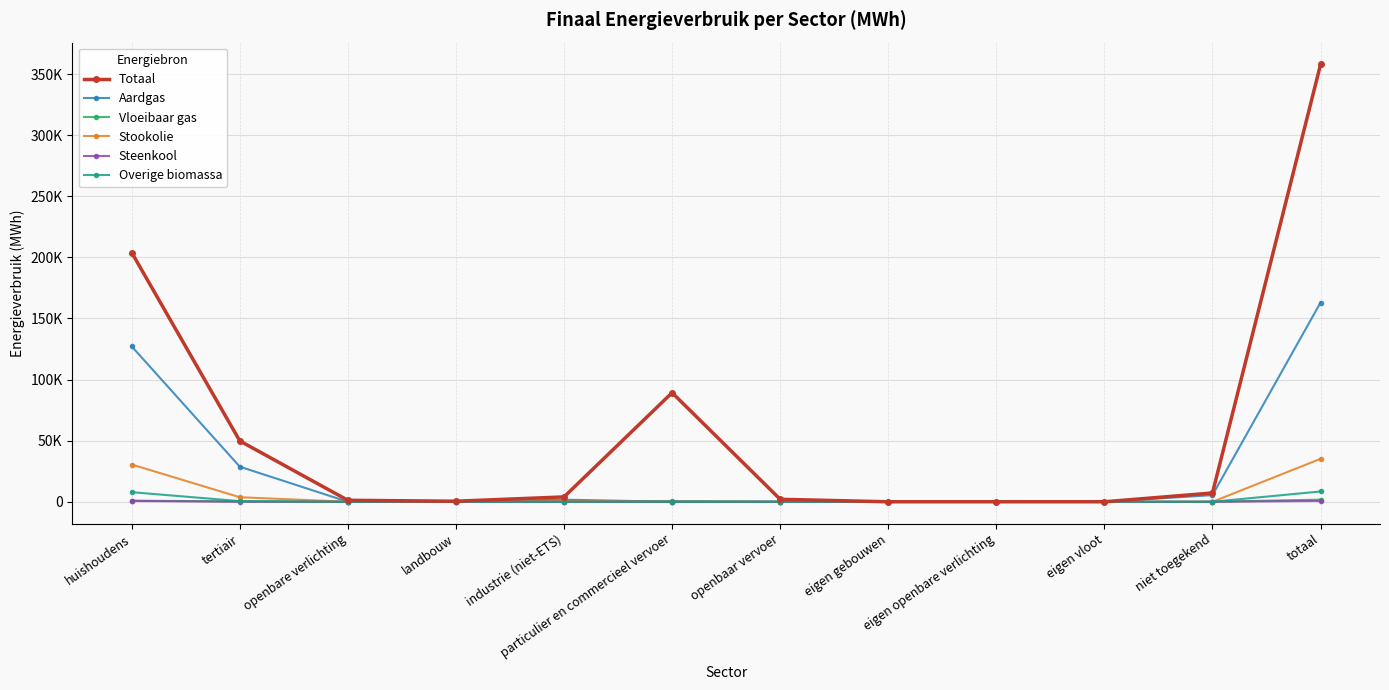

Rank the series by their maximum value, from highest to lowest.

Totaal, Aardgas, Stookolie, Overige biomassa, Vloeibaar gas, Steenkool